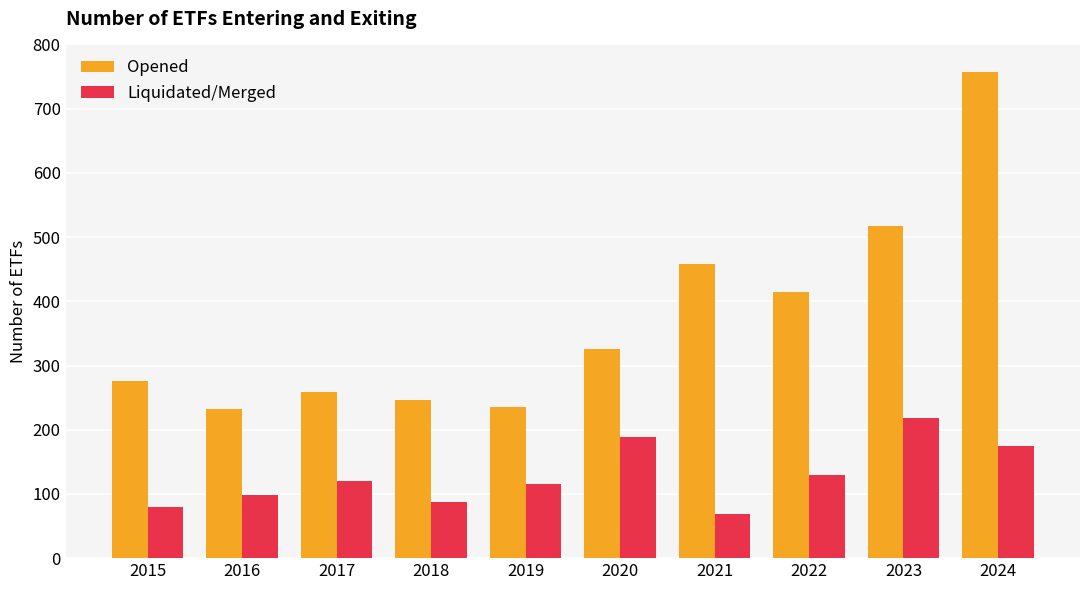

Rank the series by their maximum value, from lowest to highest.

Liquidated/Merged, Opened